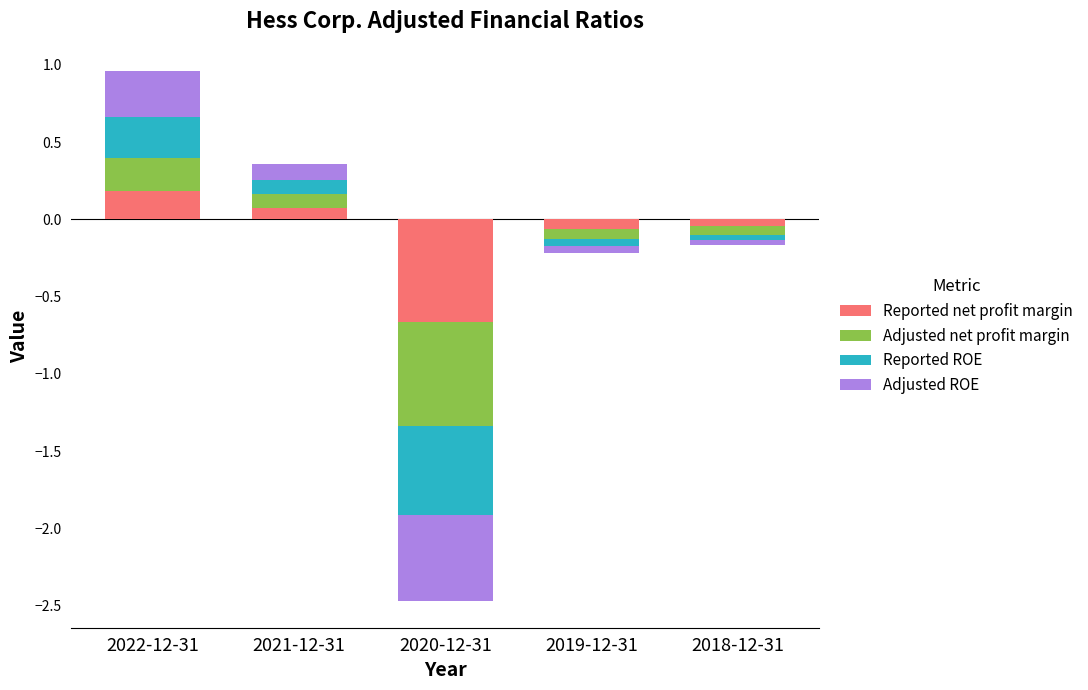

True or false: Adjusted net profit margin has a value of 0.1 at 2021-12-31.

False